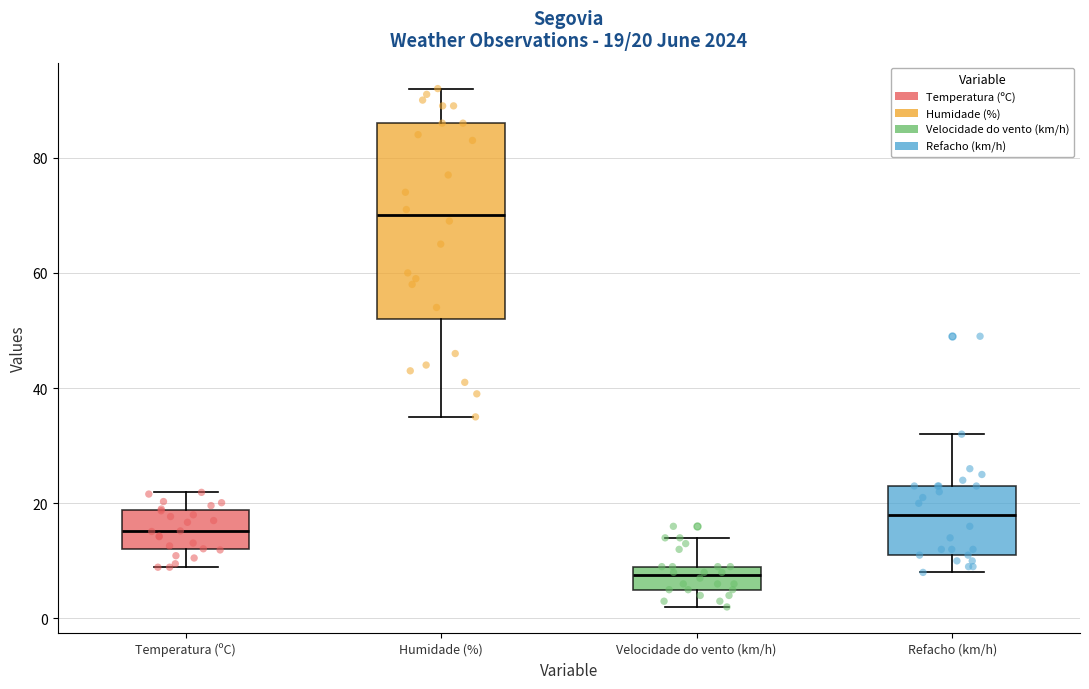

Which box's median line is the lowest?

Velocidade do vento (km/h)